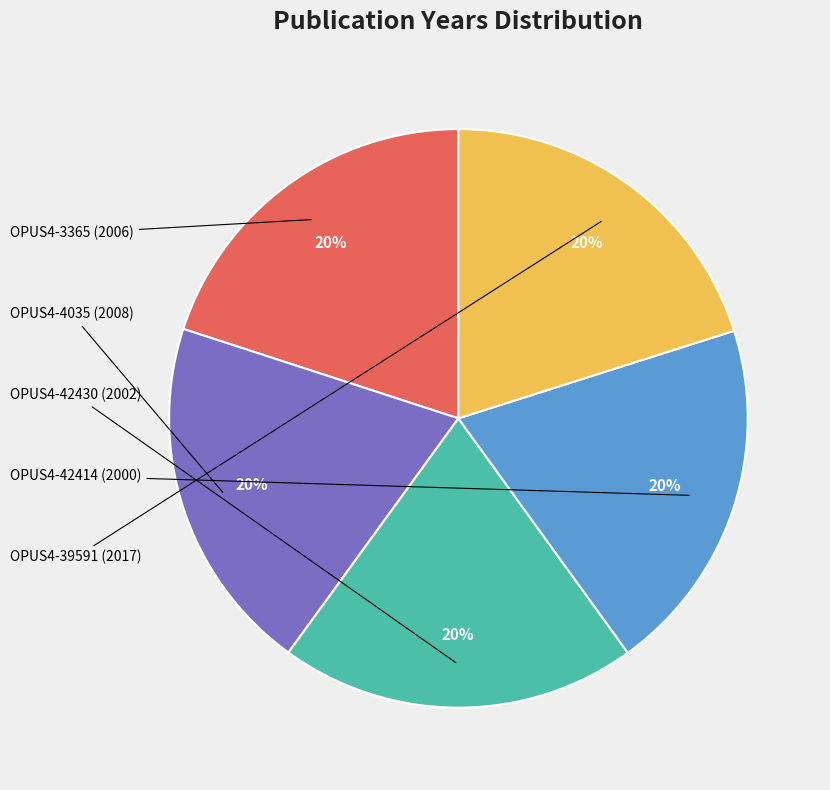

Does any single category account for the majority?

No